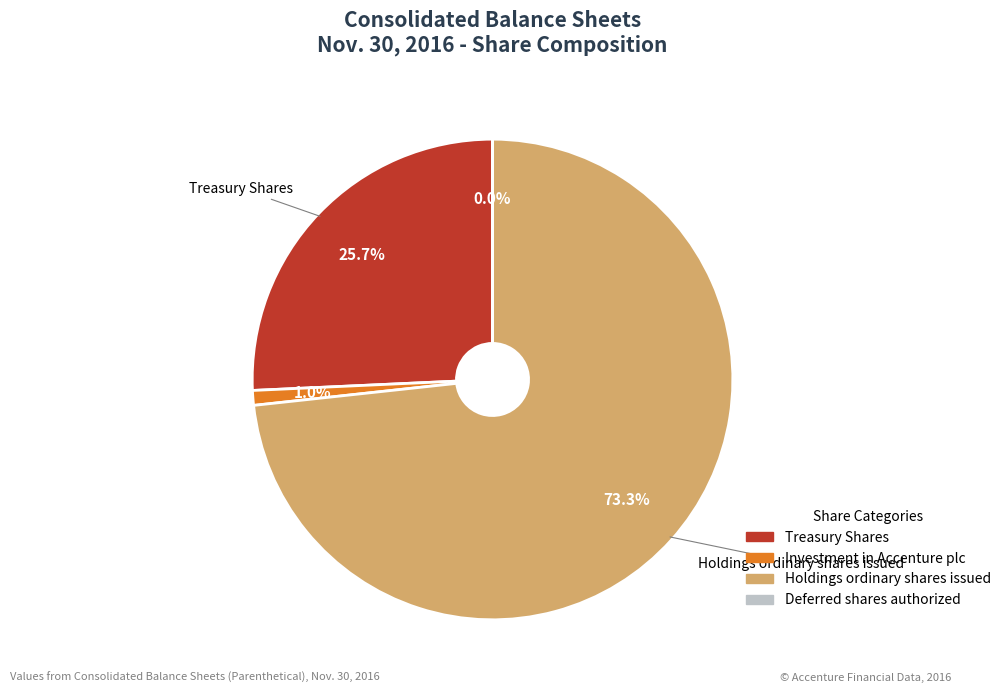

What percentage is NOT represented by Treasury Shares?

74.3%